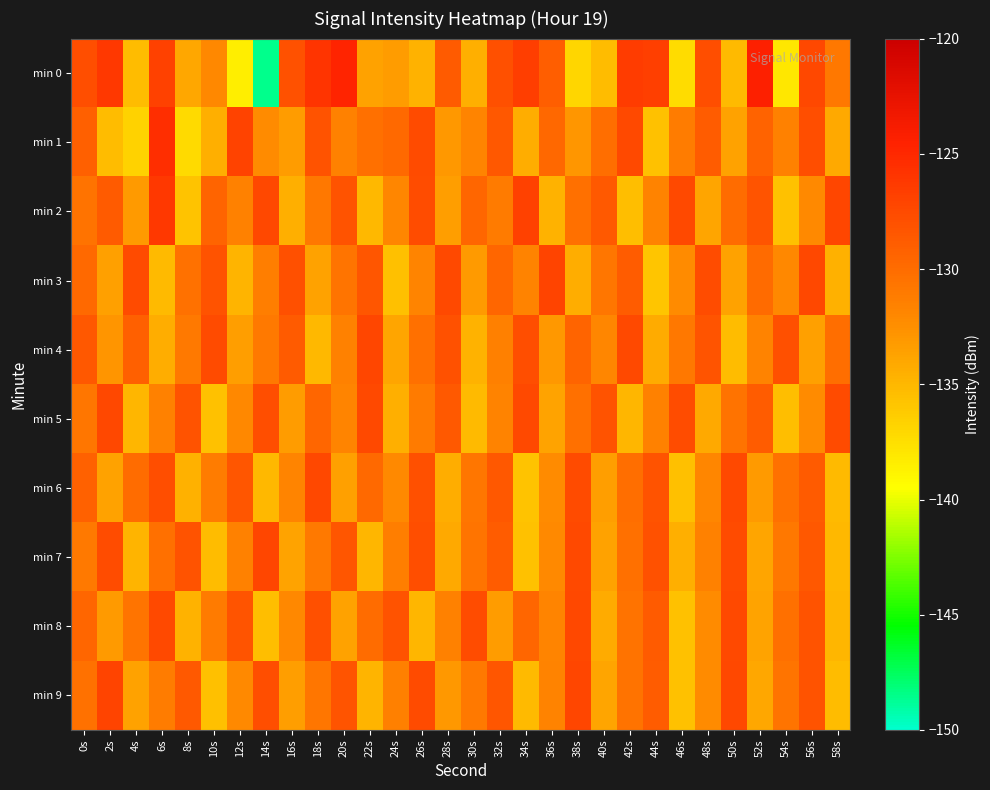

How many distinct data groups are displayed?

10